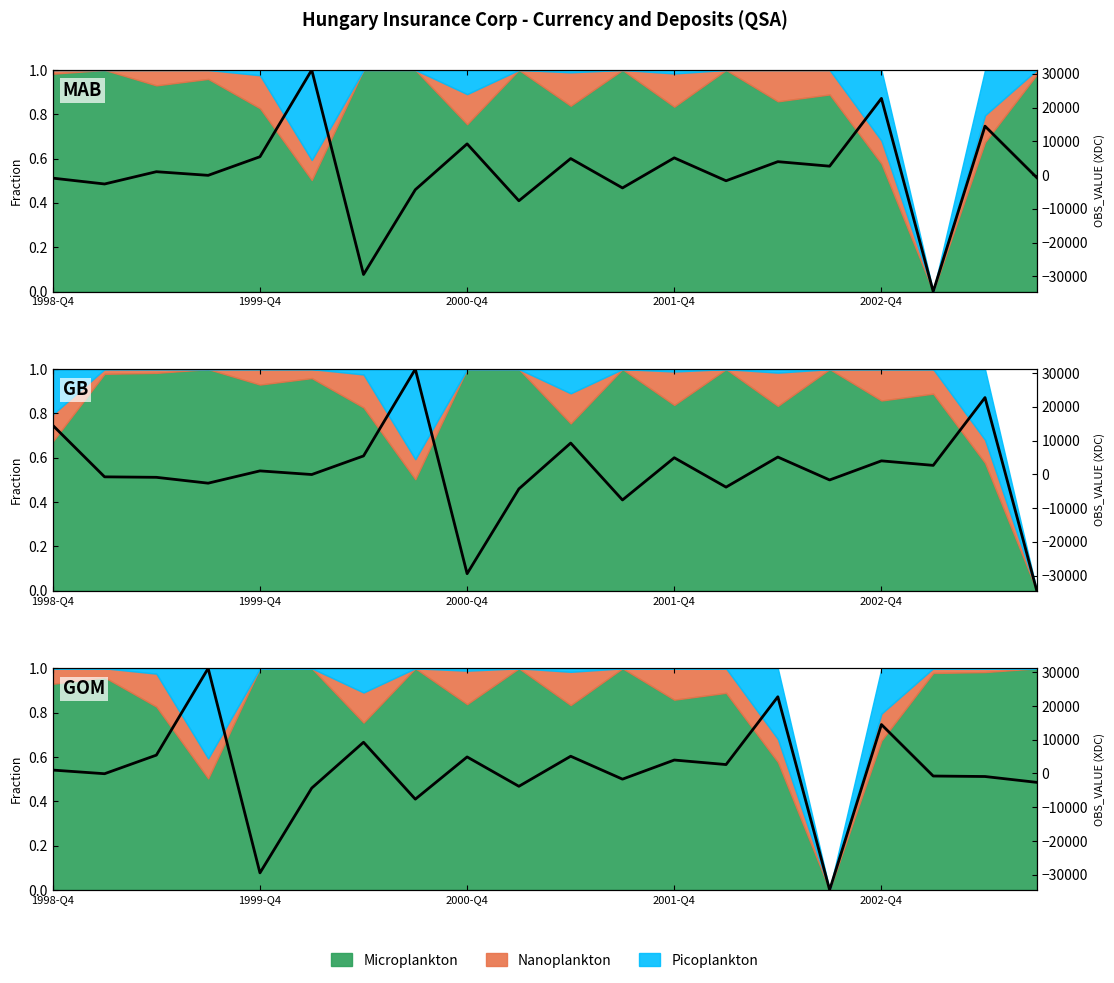

What is the approximate value at 14?

0.9